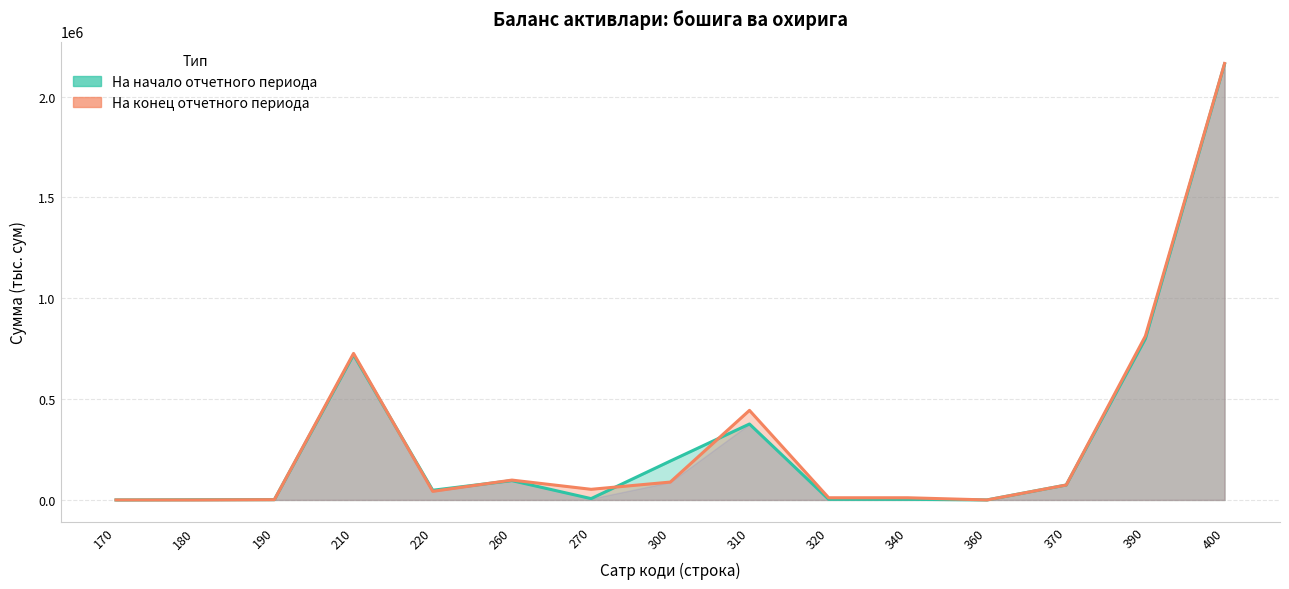

Which series has the widest spread of values?

На конец отчетного периода